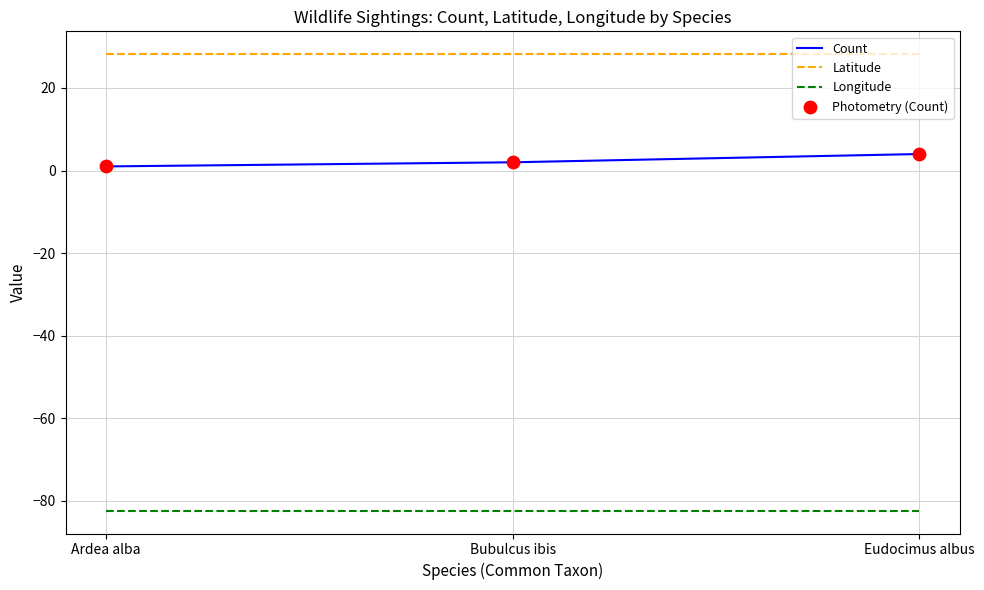

List the series in order of their overall mean, highest first.

Latitude, Count, Longitude